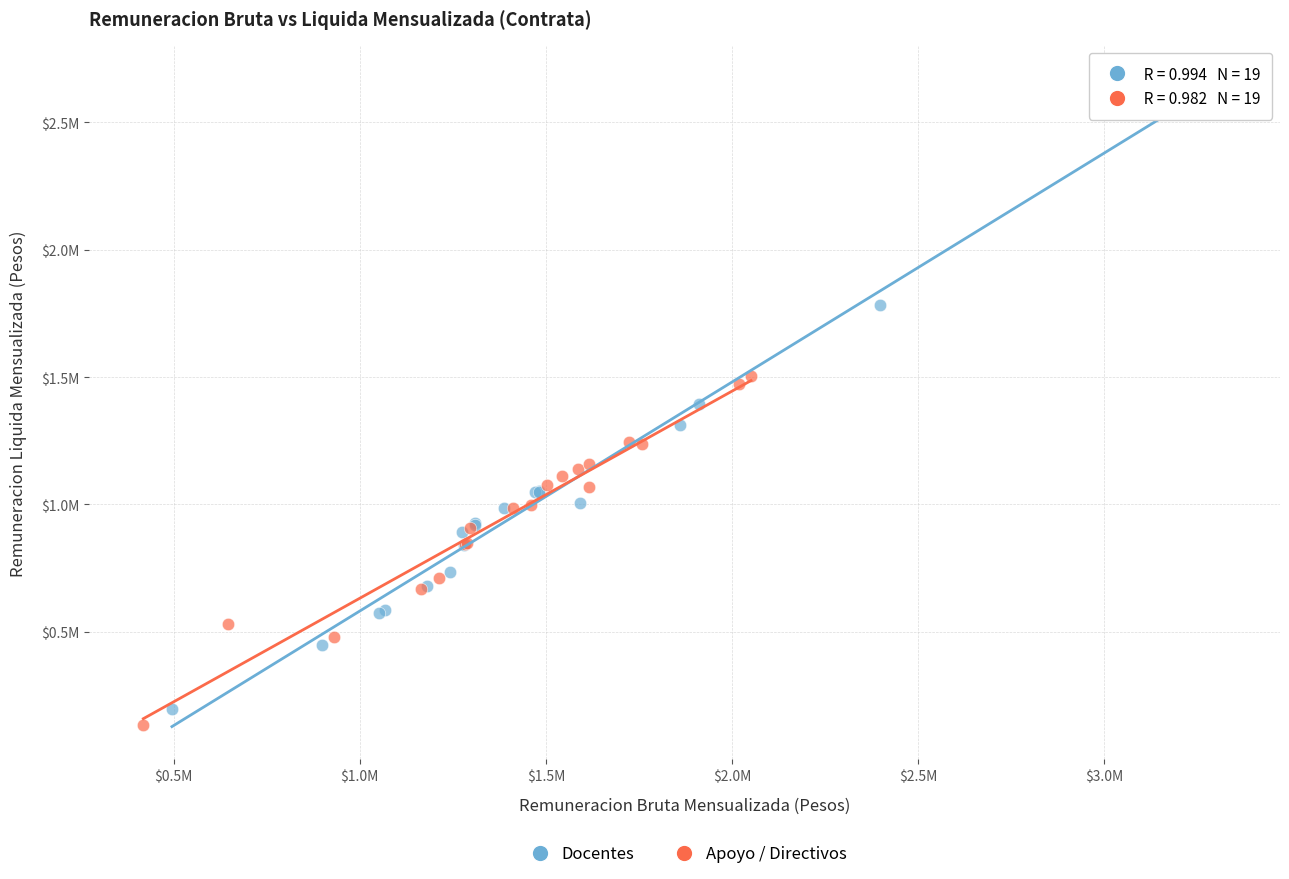

Which series contains the highest Y value?

Docentes